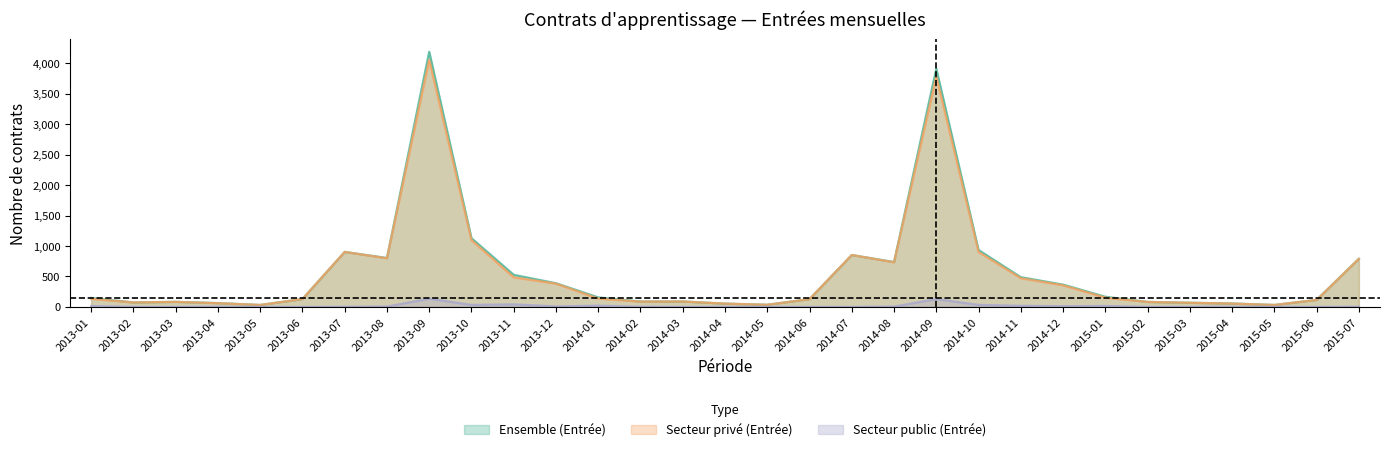

Between 2014-05 and 2014-10, which series saw the biggest shift?

Ensemble (Entrée)